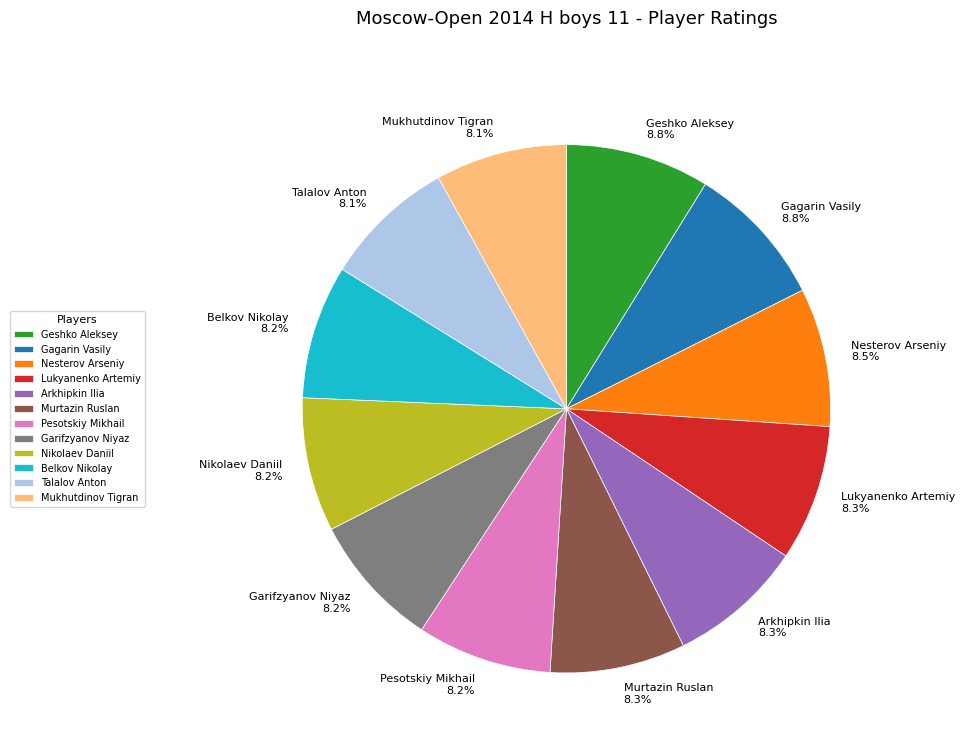

Does Pesotskiy Mikhail account for over 50% of the chart?

No